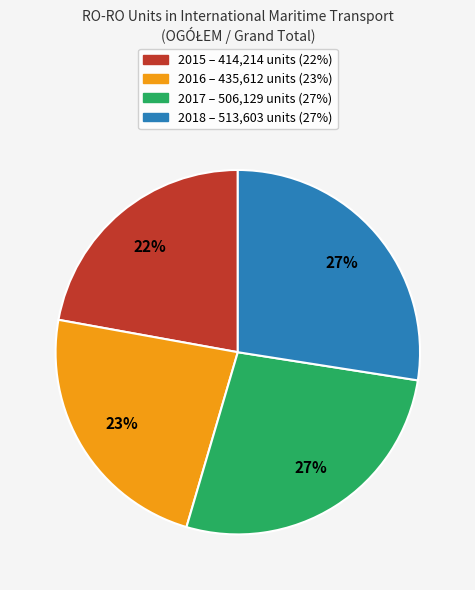

The 2016 slice represents 33% of the pie. True or false?

False